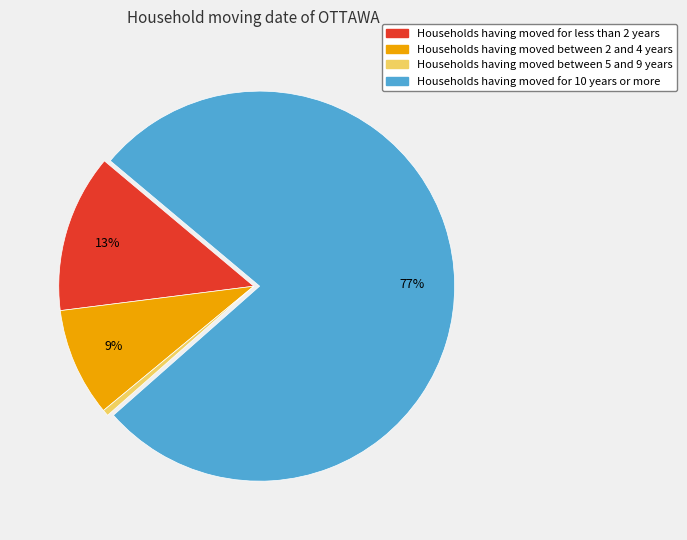

To the nearest percent, what is the difference between the largest and smallest slice percentages?

77%